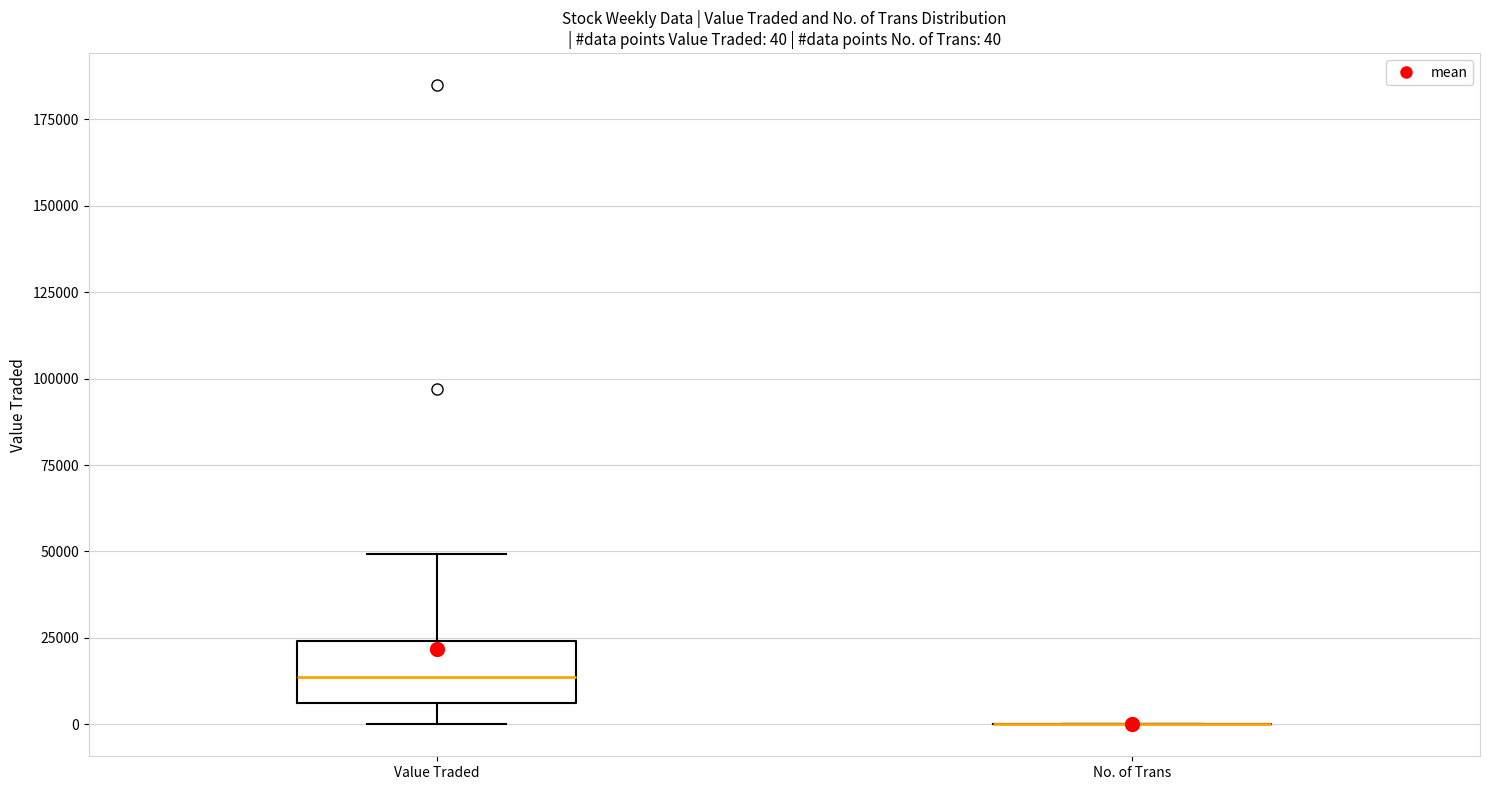

Comparing the boxes themselves (not the whiskers), which one is the tallest?

Value Traded